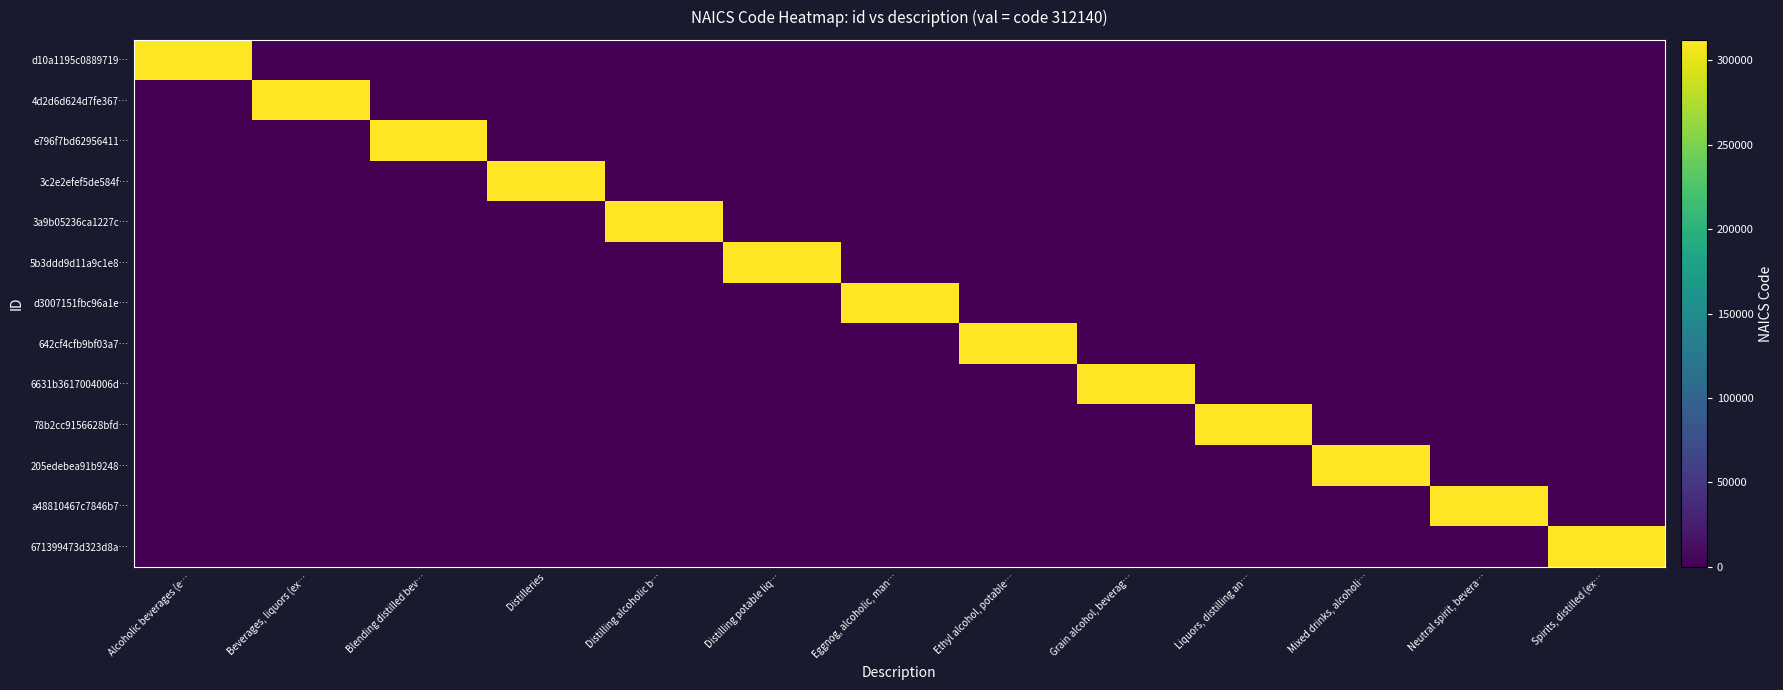

Reading left to right, what are all the values shown in this chart?

d10a1195c0889719…: Alcoholic beverages (e…=312140	Beverages, liquors (ex…=0	Blending distilled bev…=0	Distilleries=0	Distilling alcoholic b…=0	Distilling potable liq…=0	Eggnog, alcoholic, man…=0	Ethyl alcohol, potable…=0	Grain alcohol, beverag…=0	Liquors, distilling an…=0	Mixed drinks, alcoholi…=0	Neutral spirit, bevera…=0	Spirits, distilled (ex…=0
4d2d6d624d7fe367…: Alcoholic beverages (e…=0	Beverages, liquors (ex…=312140	Blending distilled bev…=0	Distilleries=0	Distilling alcoholic b…=0	Distilling potable liq…=0	Eggnog, alcoholic, man…=0	Ethyl alcohol, potable…=0	Grain alcohol, beverag…=0	Liquors, distilling an…=0	Mixed drinks, alcoholi…=0	Neutral spirit, bevera…=0	Spirits, distilled (ex…=0
e796f7bd62956411…: Alcoholic beverages (e…=0	Beverages, liquors (ex…=0	Blending distilled bev…=312140	Distilleries=0	Distilling alcoholic b…=0	Distilling potable liq…=0	Eggnog, alcoholic, man…=0	Ethyl alcohol, potable…=0	Grain alcohol, beverag…=0	Liquors, distilling an…=0	Mixed drinks, alcoholi…=0	Neutral spirit, bevera…=0	Spirits, distilled (ex…=0
3c2e2efef5de584f…: Alcoholic beverages (e…=0	Beverages, liquors (ex…=0	Blending distilled bev…=0	Distilleries=312140	Distilling alcoholic b…=0	Distilling potable liq…=0	Eggnog, alcoholic, man…=0	Ethyl alcohol, potable…=0	Grain alcohol, beverag…=0	Liquors, distilling an…=0	Mixed drinks, alcoholi…=0	Neutral spirit, bevera…=0	Spirits, distilled (ex…=0
3a9b05236ca1227c…: Alcoholic beverages (e…=0	Beverages, liquors (ex…=0	Blending distilled bev…=0	Distilleries=0	Distilling alcoholic b…=312140	Distilling potable liq…=0	Eggnog, alcoholic, man…=0	Ethyl alcohol, potable…=0	Grain alcohol, beverag…=0	Liquors, distilling an…=0	Mixed drinks, alcoholi…=0	Neutral spirit, bevera…=0	Spirits, distilled (ex…=0
5b3ddd9d11a9c1e8…: Alcoholic beverages (e…=0	Beverages, liquors (ex…=0	Blending distilled bev…=0	Distilleries=0	Distilling alcoholic b…=0	Distilling potable liq…=312140	Eggnog, alcoholic, man…=0	Ethyl alcohol, potable…=0	Grain alcohol, beverag…=0	Liquors, distilling an…=0	Mixed drinks, alcoholi…=0	Neutral spirit, bevera…=0	Spirits, distilled (ex…=0
d3007151fbc96a1e…: Alcoholic beverages (e…=0	Beverages, liquors (ex…=0	Blending distilled bev…=0	Distilleries=0	Distilling alcoholic b…=0	Distilling potable liq…=0	Eggnog, alcoholic, man…=312140	Ethyl alcohol, potable…=0	Grain alcohol, beverag…=0	Liquors, distilling an…=0	Mixed drinks, alcoholi…=0	Neutral spirit, bevera…=0	Spirits, distilled (ex…=0
642cf4cfb9bf03a7…: Alcoholic beverages (e…=0	Beverages, liquors (ex…=0	Blending distilled bev…=0	Distilleries=0	Distilling alcoholic b…=0	Distilling potable liq…=0	Eggnog, alcoholic, man…=0	Ethyl alcohol, potable…=312140	Grain alcohol, beverag…=0	Liquors, distilling an…=0	Mixed drinks, alcoholi…=0	Neutral spirit, bevera…=0	Spirits, distilled (ex…=0
6631b3617004006d…: Alcoholic beverages (e…=0	Beverages, liquors (ex…=0	Blending distilled bev…=0	Distilleries=0	Distilling alcoholic b…=0	Distilling potable liq…=0	Eggnog, alcoholic, man…=0	Ethyl alcohol, potable…=0	Grain alcohol, beverag…=312140	Liquors, distilling an…=0	Mixed drinks, alcoholi…=0	Neutral spirit, bevera…=0	Spirits, distilled (ex…=0
78b2cc9156628bfd…: Alcoholic beverages (e…=0	Beverages, liquors (ex…=0	Blending distilled bev…=0	Distilleries=0	Distilling alcoholic b…=0	Distilling potable liq…=0	Eggnog, alcoholic, man…=0	Ethyl alcohol, potable…=0	Grain alcohol, beverag…=0	Liquors, distilling an…=312140	Mixed drinks, alcoholi…=0	Neutral spirit, bevera…=0	Spirits, distilled (ex…=0
205edebea91b9248…: Alcoholic beverages (e…=0	Beverages, liquors (ex…=0	Blending distilled bev…=0	Distilleries=0	Distilling alcoholic b…=0	Distilling potable liq…=0	Eggnog, alcoholic, man…=0	Ethyl alcohol, potable…=0	Grain alcohol, beverag…=0	Liquors, distilling an…=0	Mixed drinks, alcoholi…=312140	Neutral spirit, bevera…=0	Spirits, distilled (ex…=0
a48810467c7846b7…: Alcoholic beverages (e…=0	Beverages, liquors (ex…=0	Blending distilled bev…=0	Distilleries=0	Distilling alcoholic b…=0	Distilling potable liq…=0	Eggnog, alcoholic, man…=0	Ethyl alcohol, potable…=0	Grain alcohol, beverag…=0	Liquors, distilling an…=0	Mixed drinks, alcoholi…=0	Neutral spirit, bevera…=312140	Spirits, distilled (ex…=0
671399473d323d8a…: Alcoholic beverages (e…=0	Beverages, liquors (ex…=0	Blending distilled bev…=0	Distilleries=0	Distilling alcoholic b…=0	Distilling potable liq…=0	Eggnog, alcoholic, man…=0	Ethyl alcohol, potable…=0	Grain alcohol, beverag…=0	Liquors, distilling an…=0	Mixed drinks, alcoholi…=0	Neutral spirit, bevera…=0	Spirits, distilled (ex…=312140